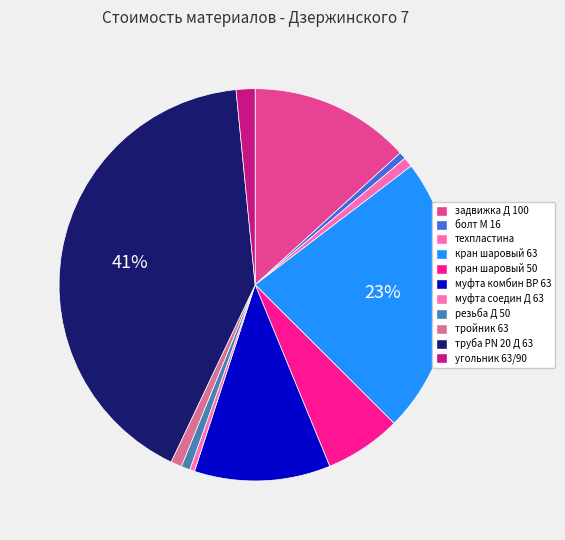

Rank the categories by value from lowest to highest.

муфта соедин Д 63, болт М 16, резьба Д 50, техпластина, тройник 63, угольник 63/90, кран шаровый 50, муфта комбин ВР 63, задвижка Д 100, кран шаровый 63, труба PN 20 Д 63